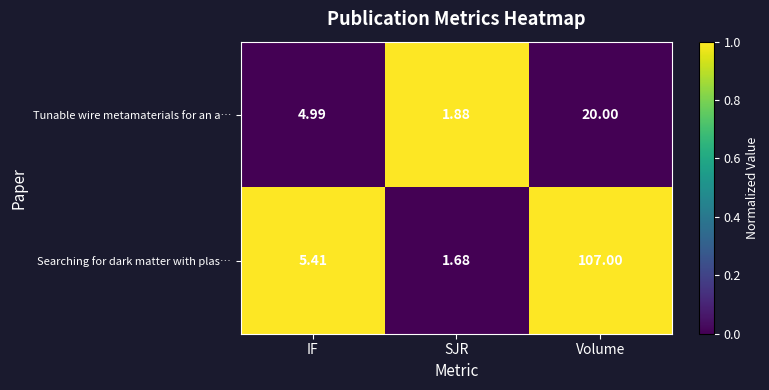

At which category does the chart reach its minimum across all series?

SJR